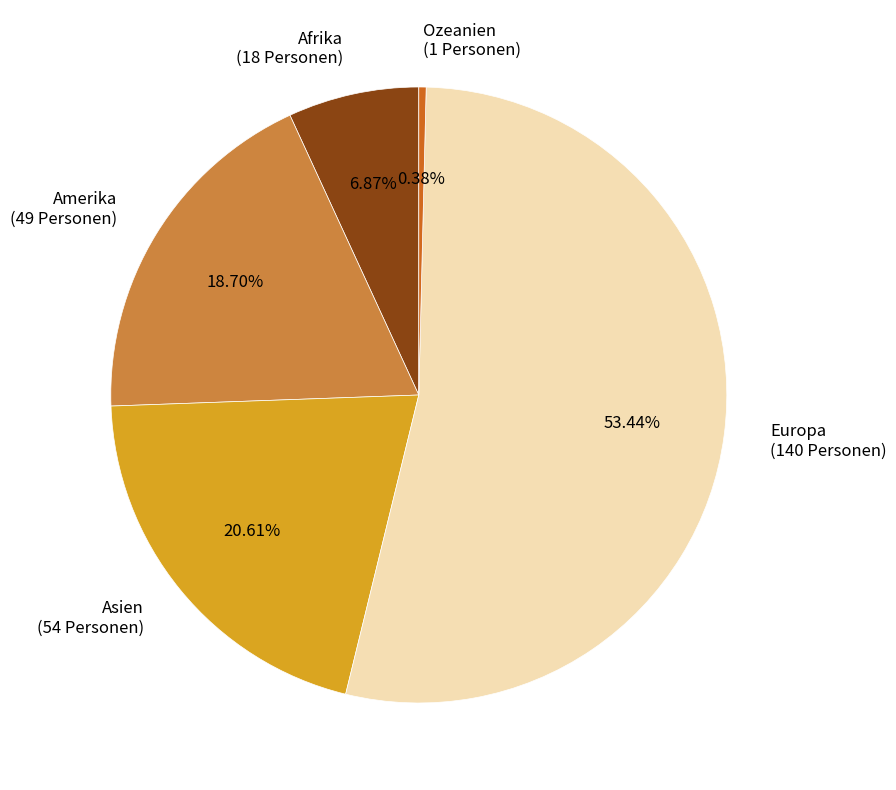

Combined, do Europa and Asien account for over 50%?

Yes